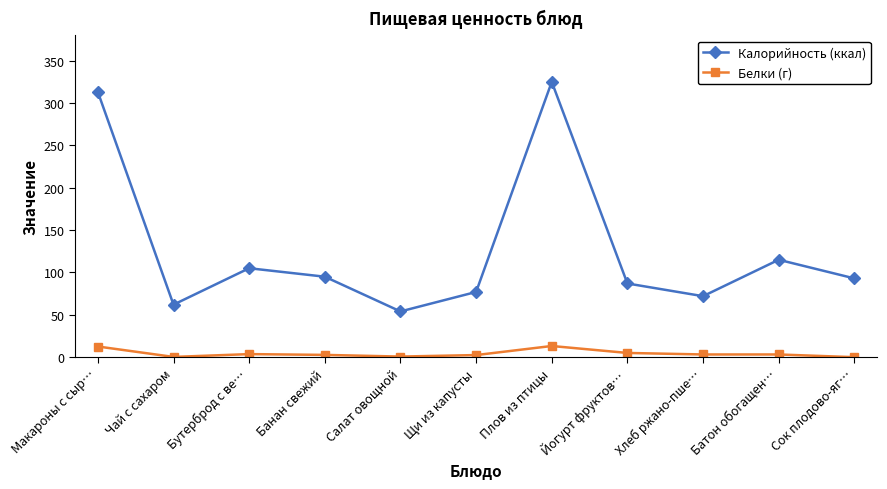

What is the difference between the maximum and minimum values in the Белки (г) series?

13.2